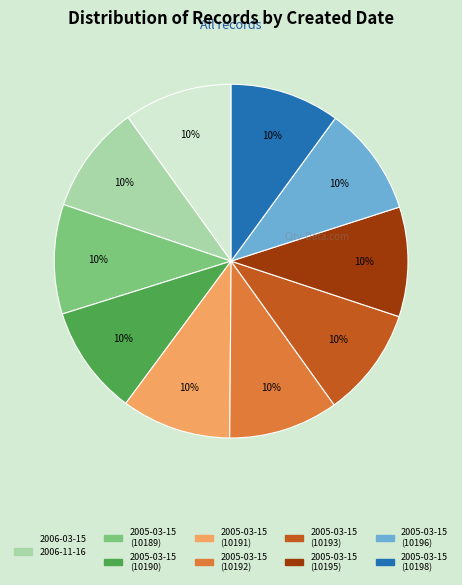

To the nearest percent, what is the combined percentage of 2005-03-15 (10195) and 2005-03-15 (10193)?

20%